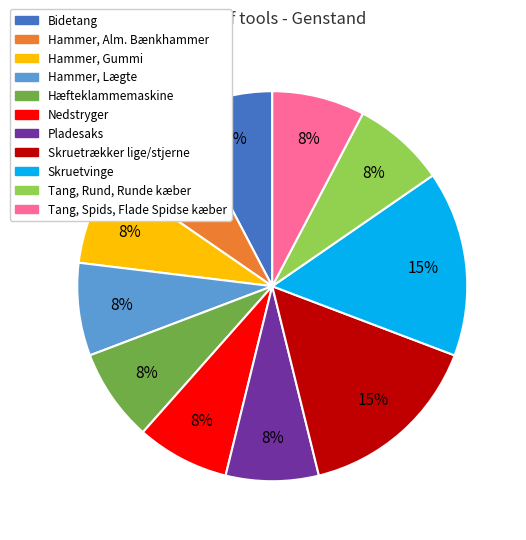

Approximately how many times larger is the value at Hammer, Alm. Bænkhammer compared to Skruetrækker lige/stjerne?

0.5